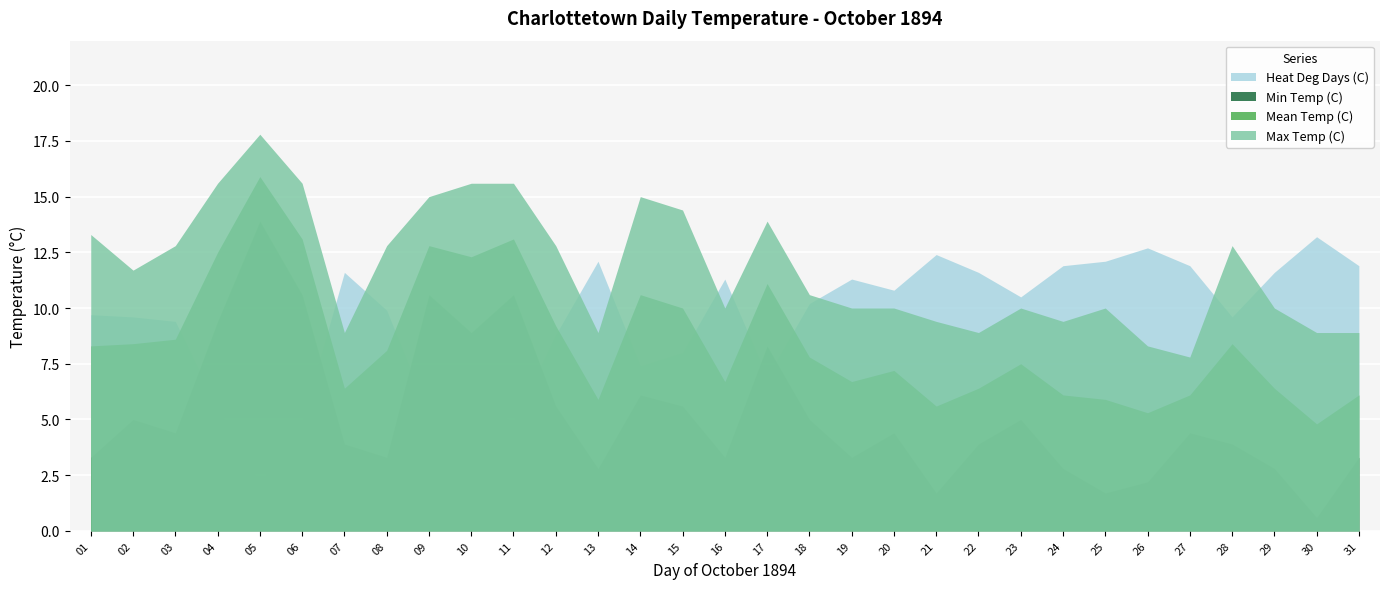

What is the value of the Min Temp (C) point at the 20th from the left?

4.4